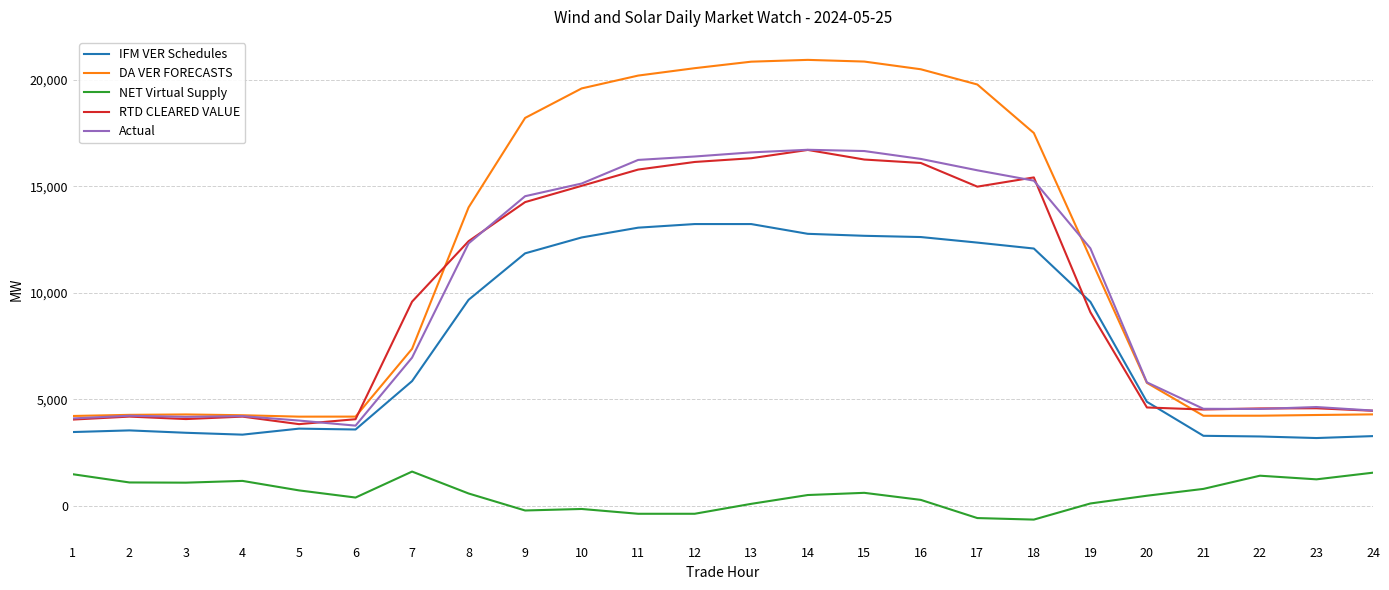

What is the highest value of the RTD CLEARED VALUE series?

16712.7